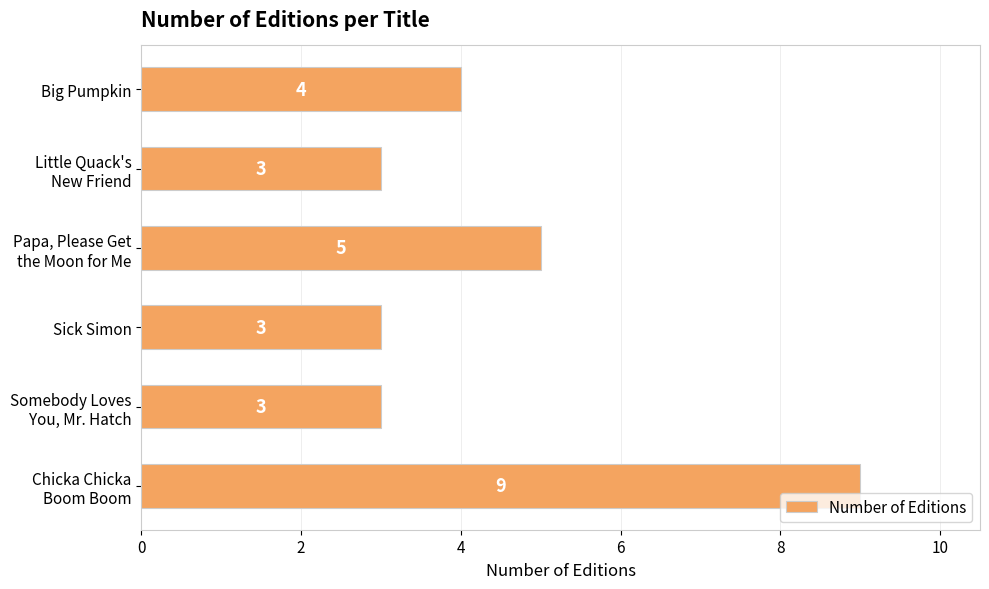

How many values are between 3 and 5?

5